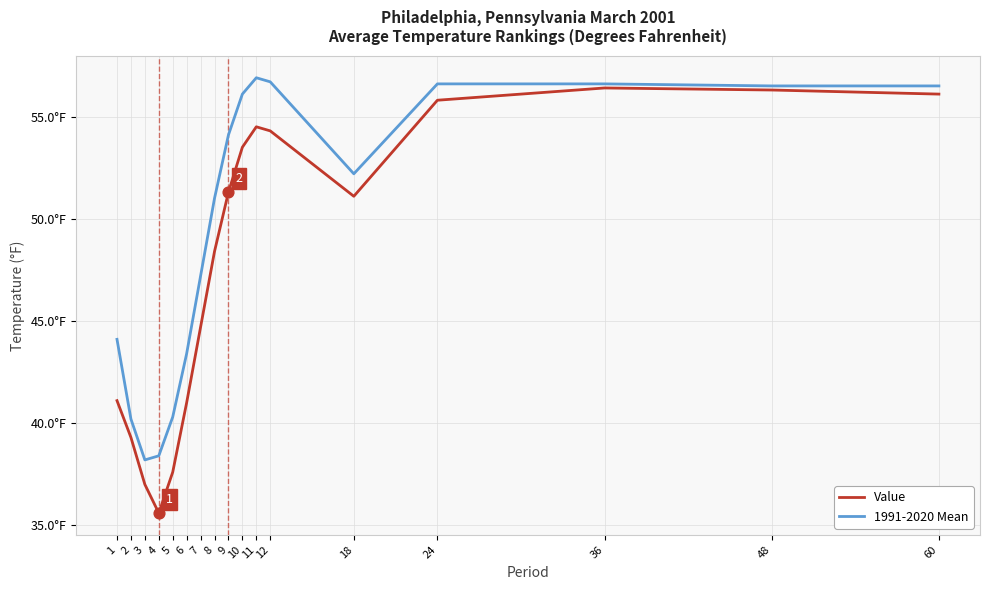

Which series has the largest total across all categories?

1991-2020 Mean